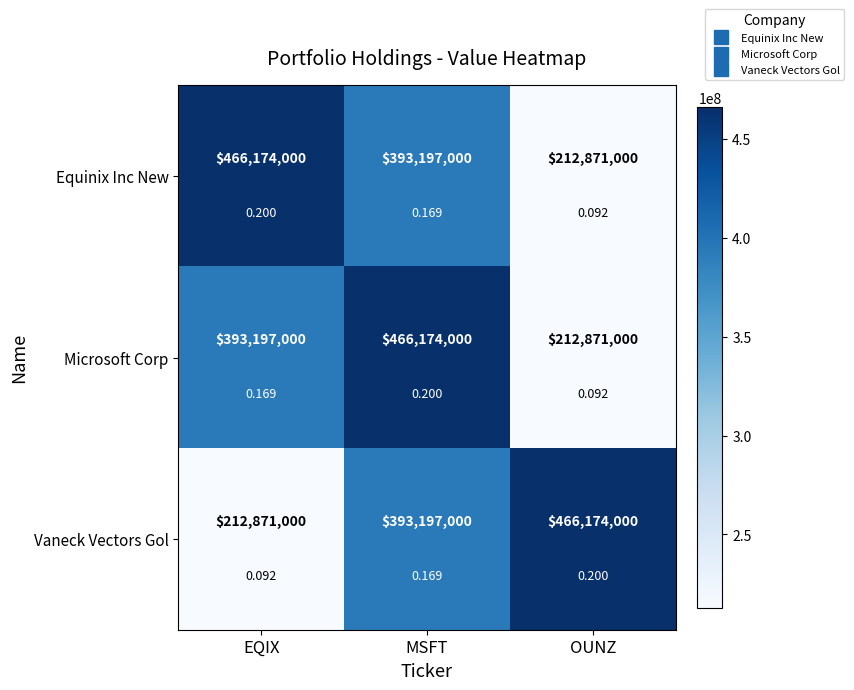

What is the difference between the maximum and second lowest values in the Vaneck Vectors Gol series?

72977000